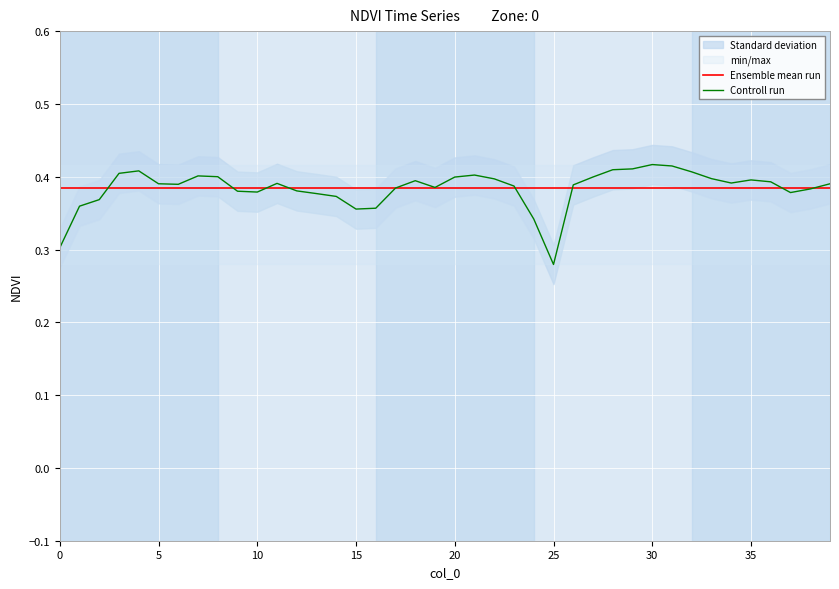

Which series has the widest spread of values?

Controll run